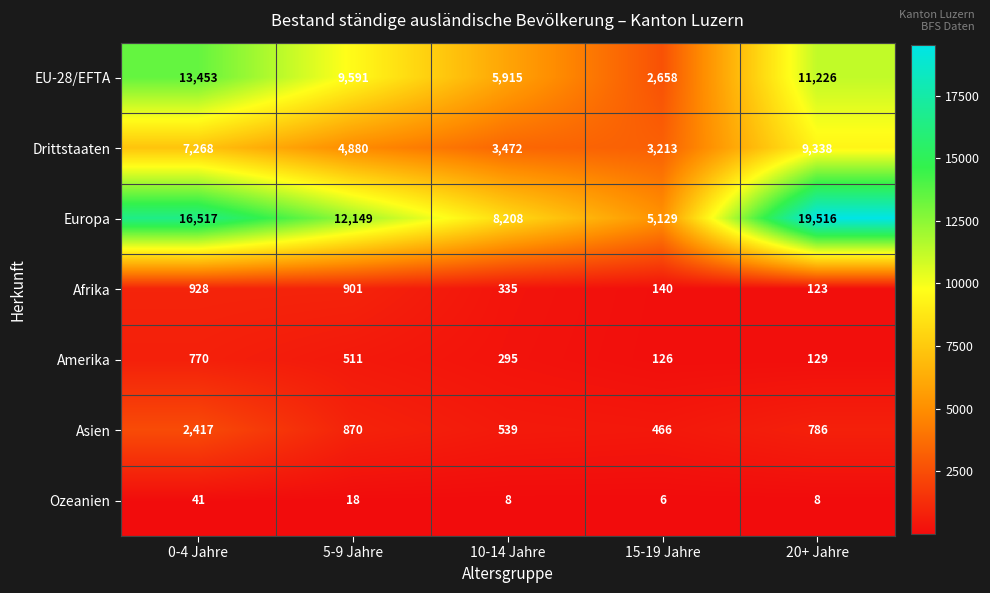

Which category has the highest value in the Drittstaaten series?

20+ Jahre